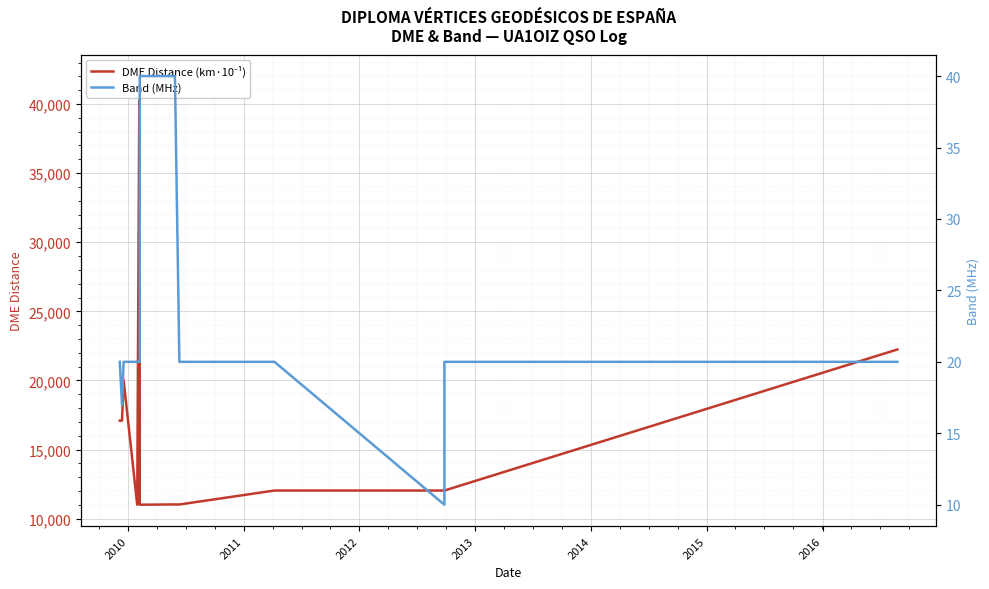

The value of DME Distance (km·10⁻¹) at 2010 is 17094. True or false?

True